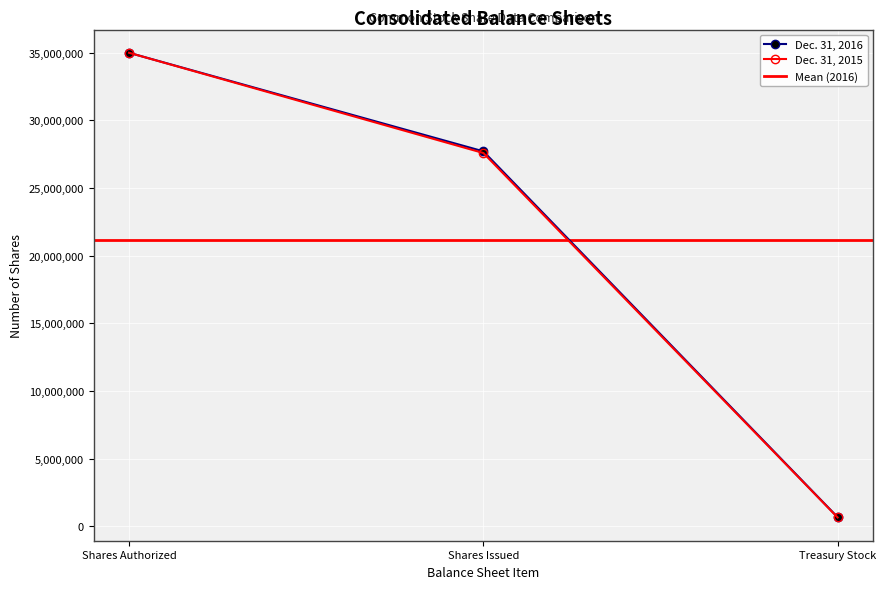

Reading right to left, what are all the values shown in this chart?

Dec. 31, 2016: Treasury Stock=666147	Shares Issued=27713811	Shares Authorized=35000000
Dec. 31, 2015: Treasury Stock=646247	Shares Issued=27590531	Shares Authorized=35000000